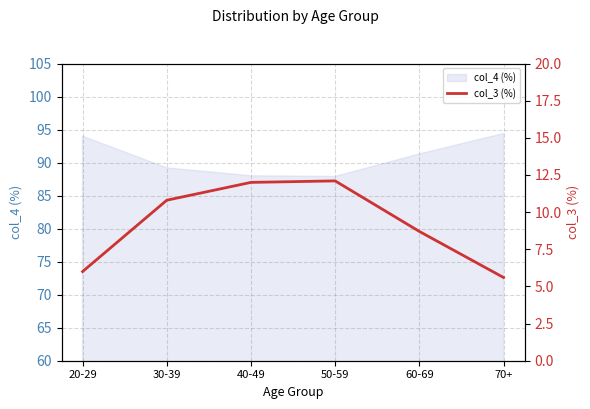

True or false: col_4 (%) has a value of 94.0 at 20-29.

True